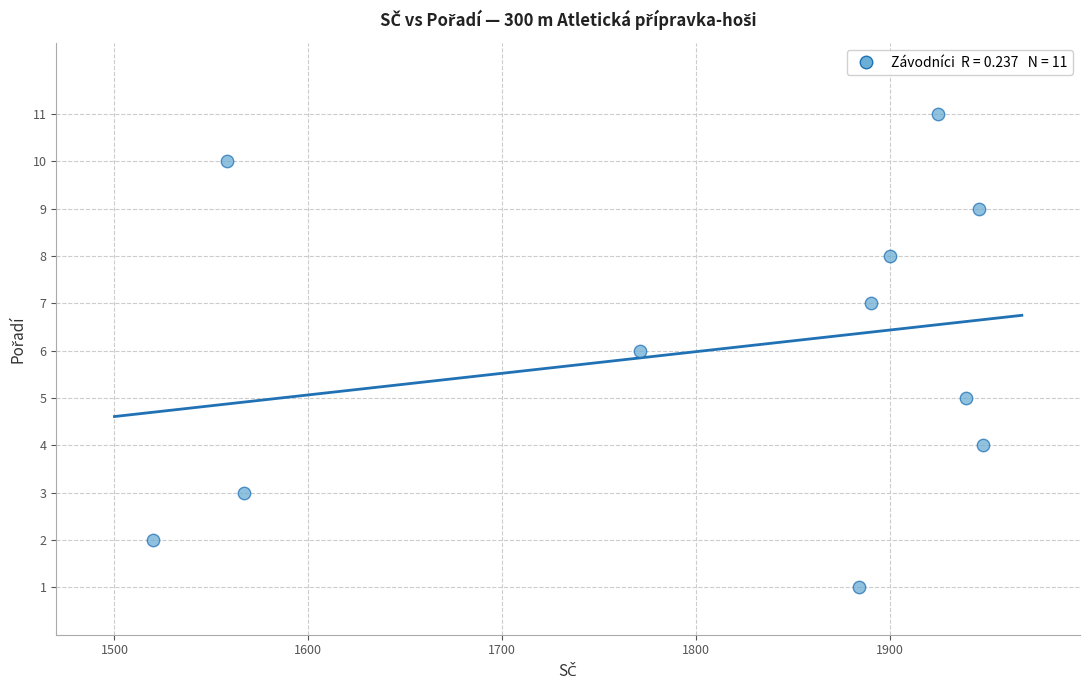

What is the average X value?

1804